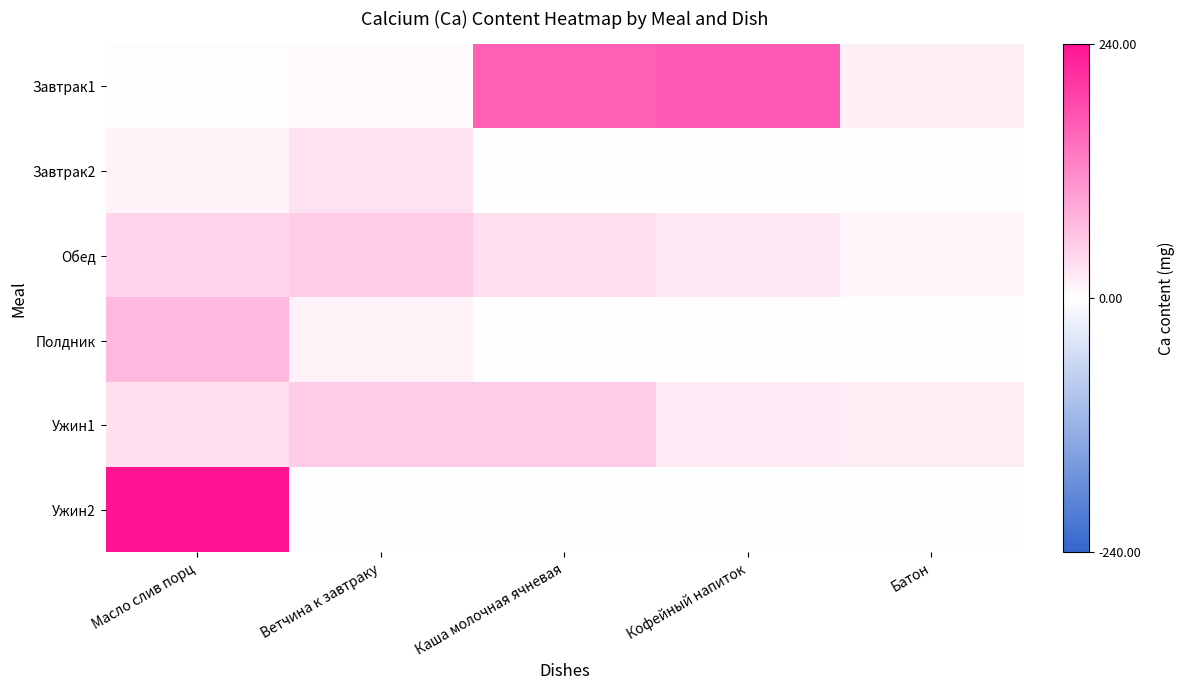

Which series has the largest range (max minus min)?

Ужин2